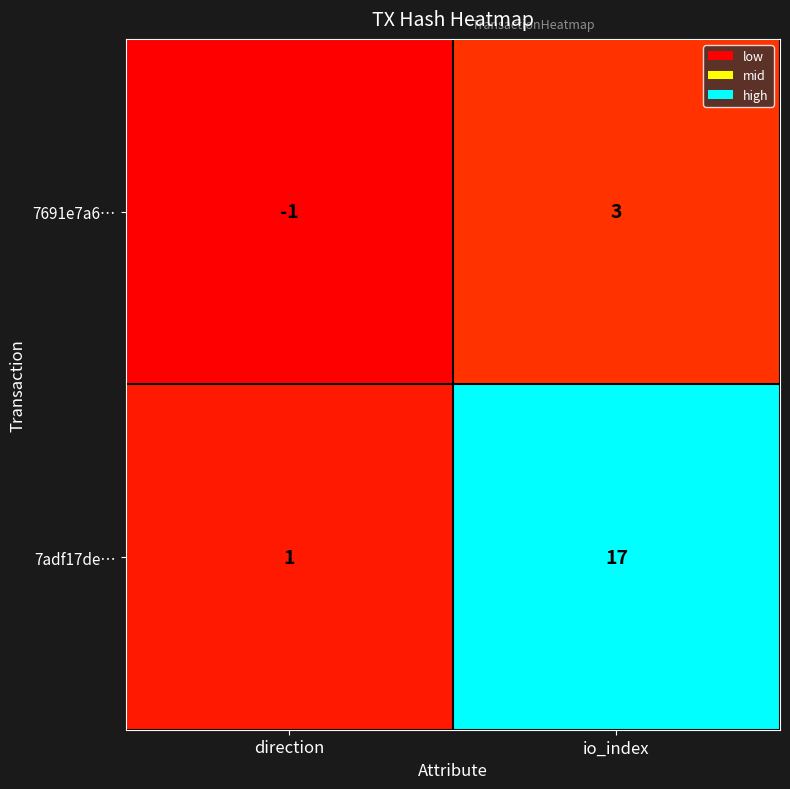

What is the sum of the 7adf17de… values at io_index and direction?

18